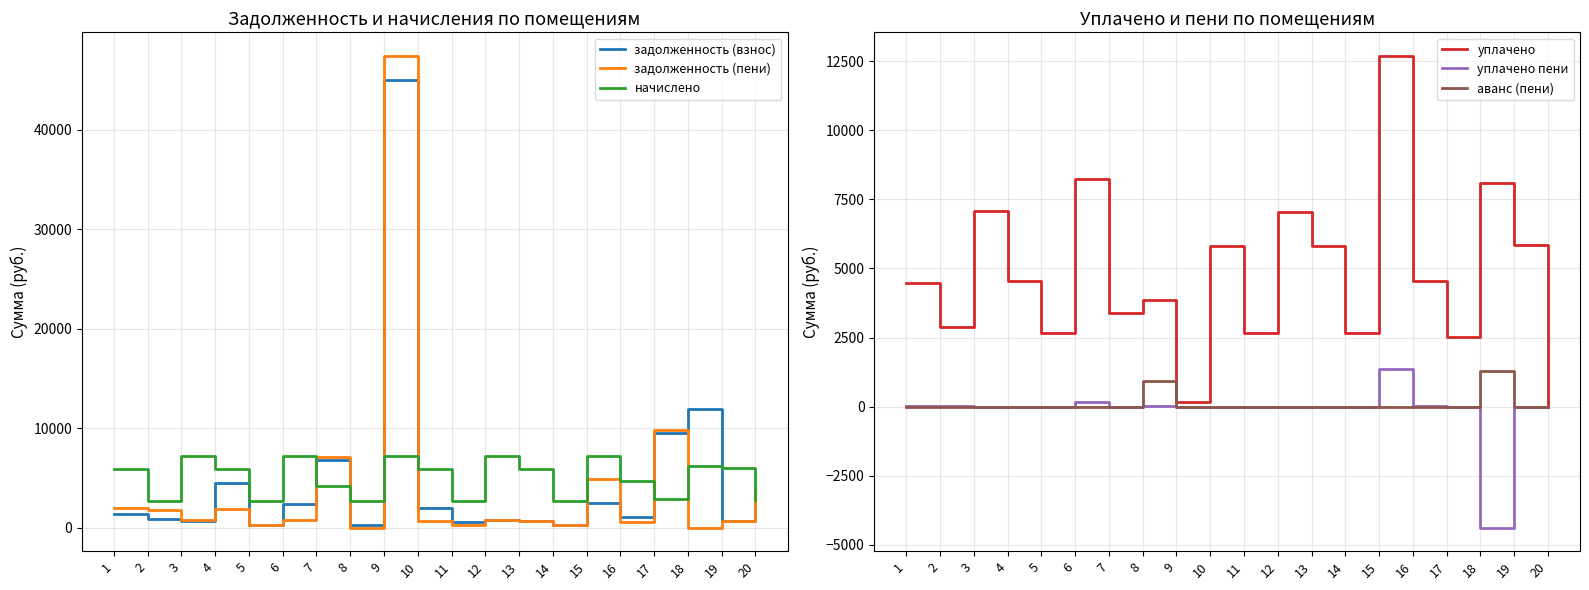

What is the difference between the maximum and second lowest values in the начислено series?

4504.3